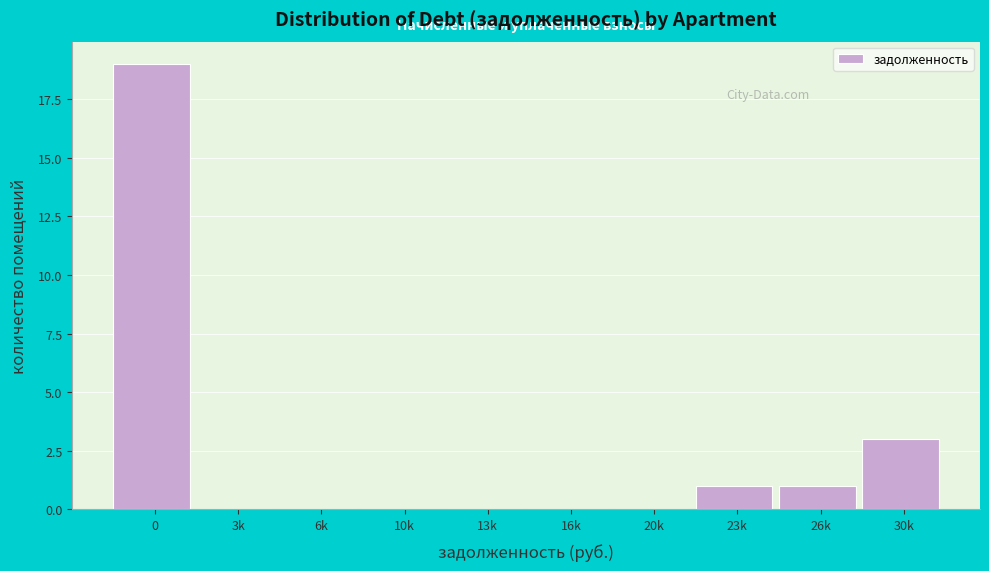

Reading left to right, list all the values displayed in this chart.

0=19	3k=0	6k=0	10k=0	13k=0	16k=0	20k=0	23k=1	26k=1	30k=3